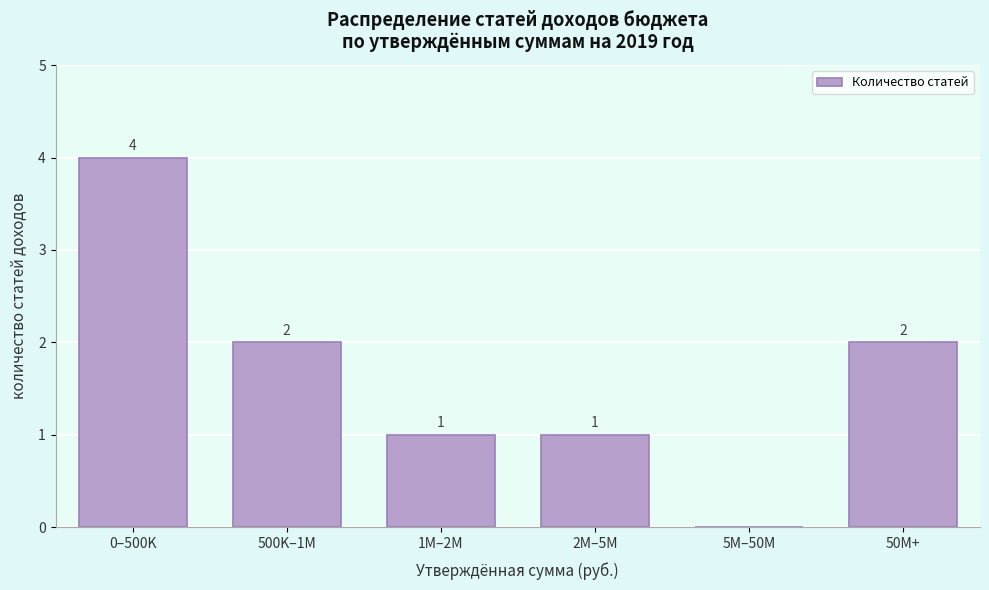

Reading left to right, list all the values displayed in this chart.

0–500K=4	500K–1M=2	1M–2M=1	2M–5M=1	5M–50M=0	50M+=2